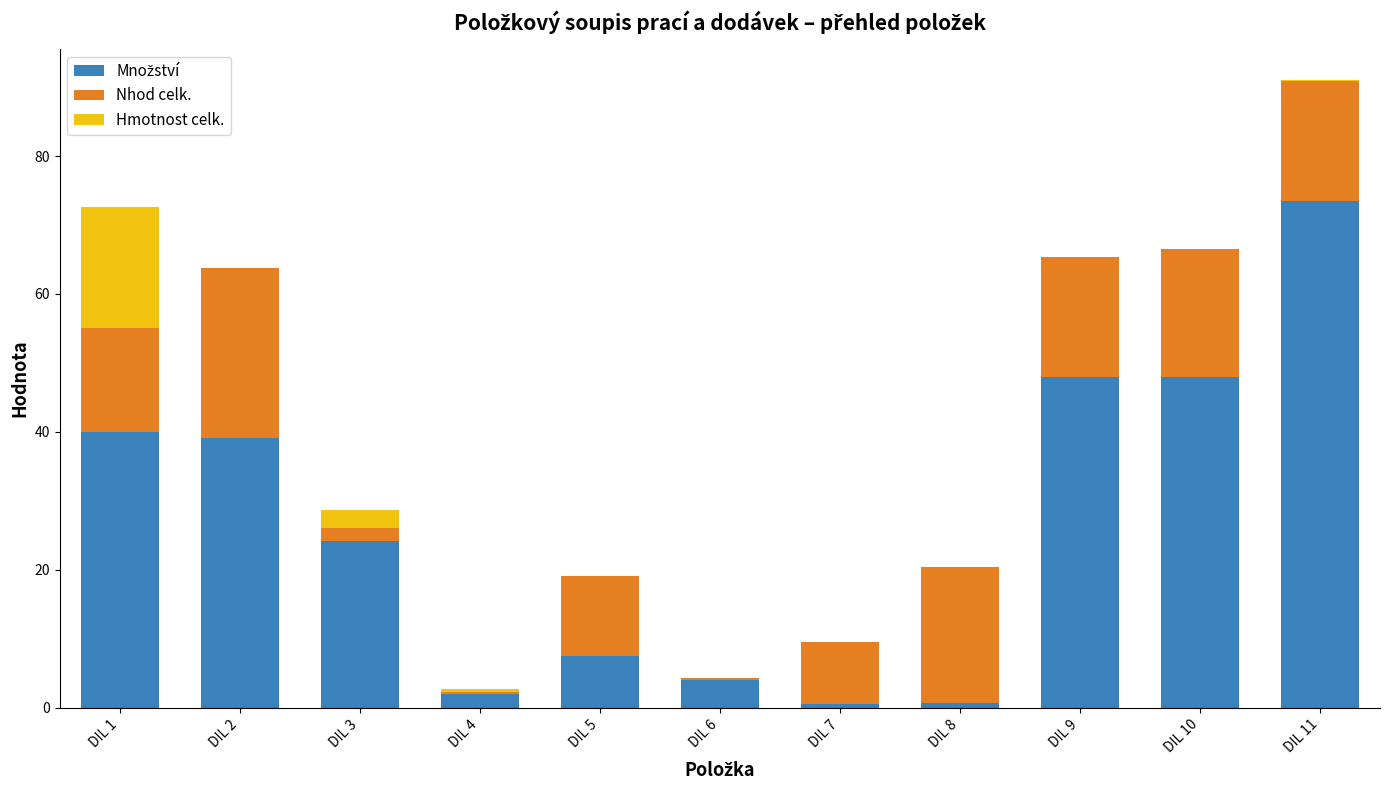

At which category is the sum across all series the highest?

DIL 11